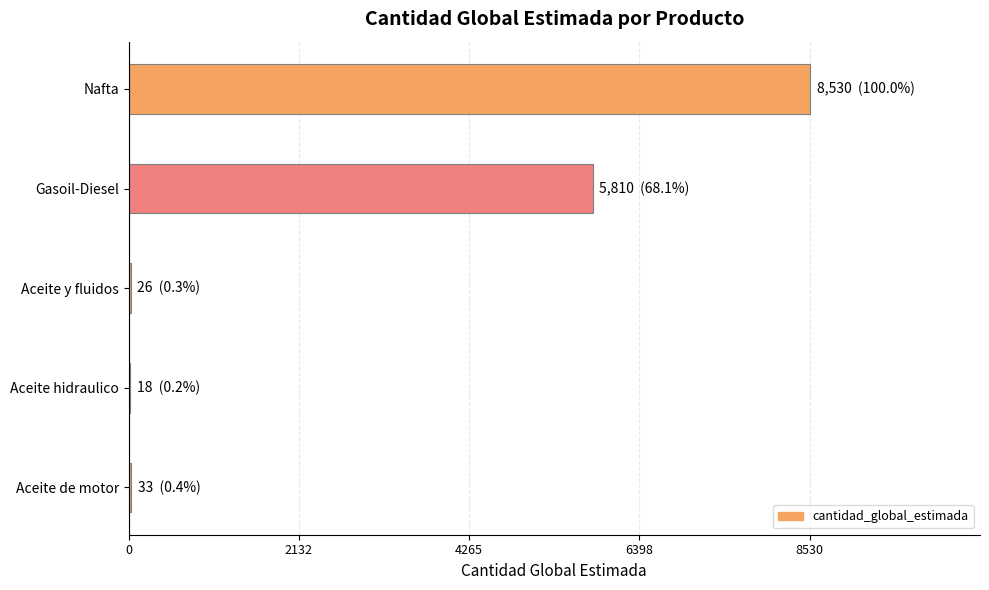

At which label is the value closest to 4274?

Gasoil-Diesel